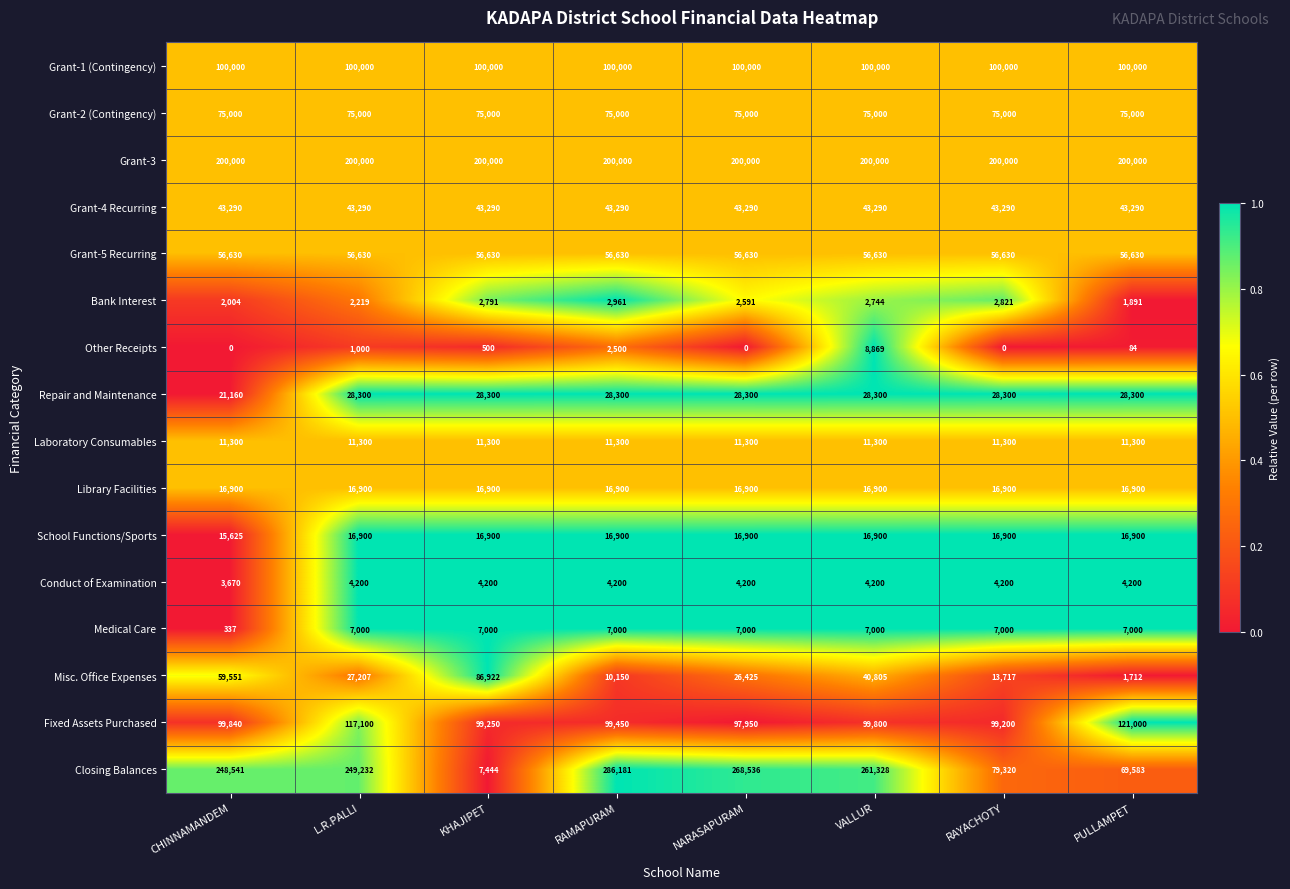

Which series has the largest total across all categories?

Grant-3